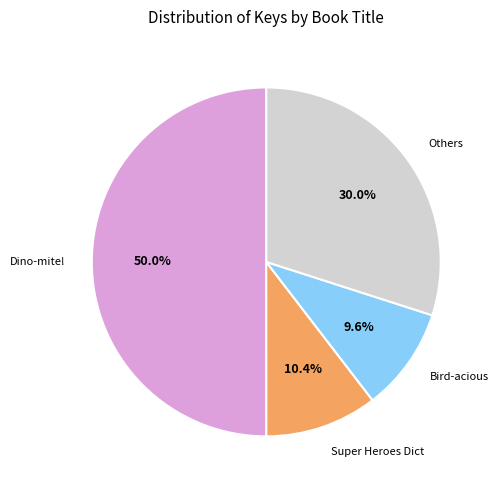

Between Others and Bird-acious, which is larger?

Others